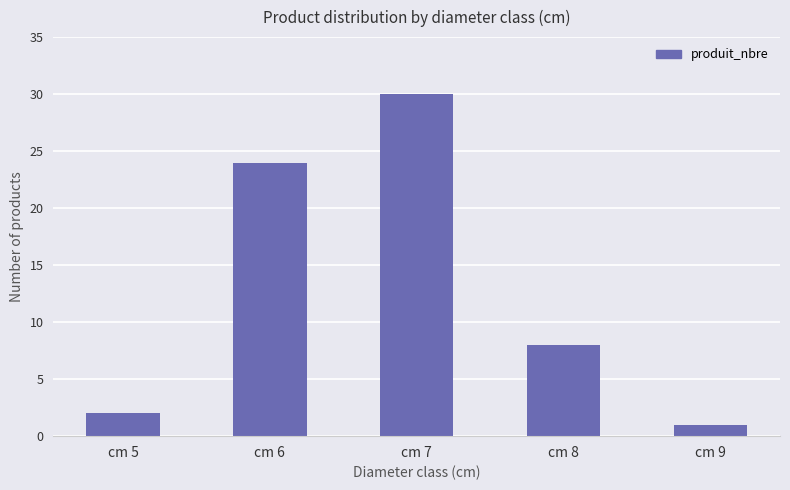

Approximately how many times larger is the value at cm 9 compared to cm 8?

0.1